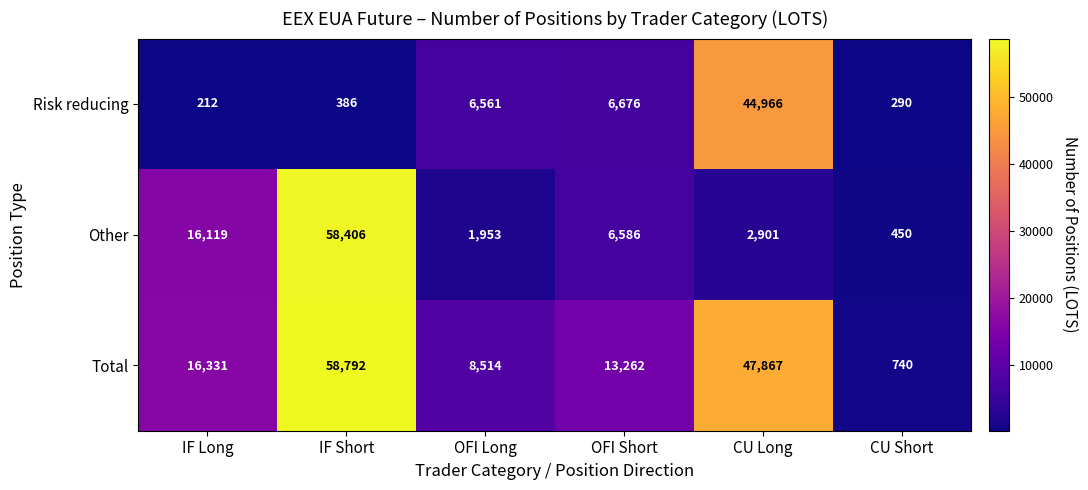

Which series has the widest spread of values?

Total